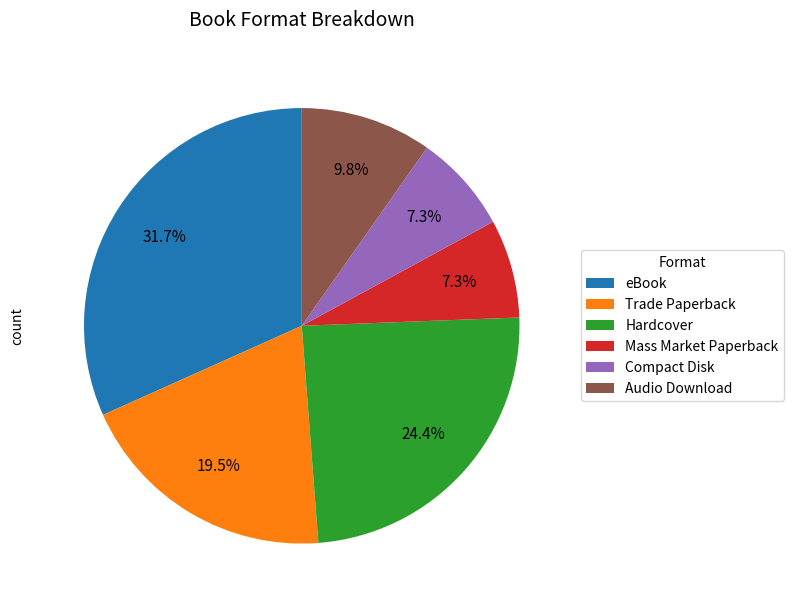

To the nearest percent, what portion does eBook represent?

32%